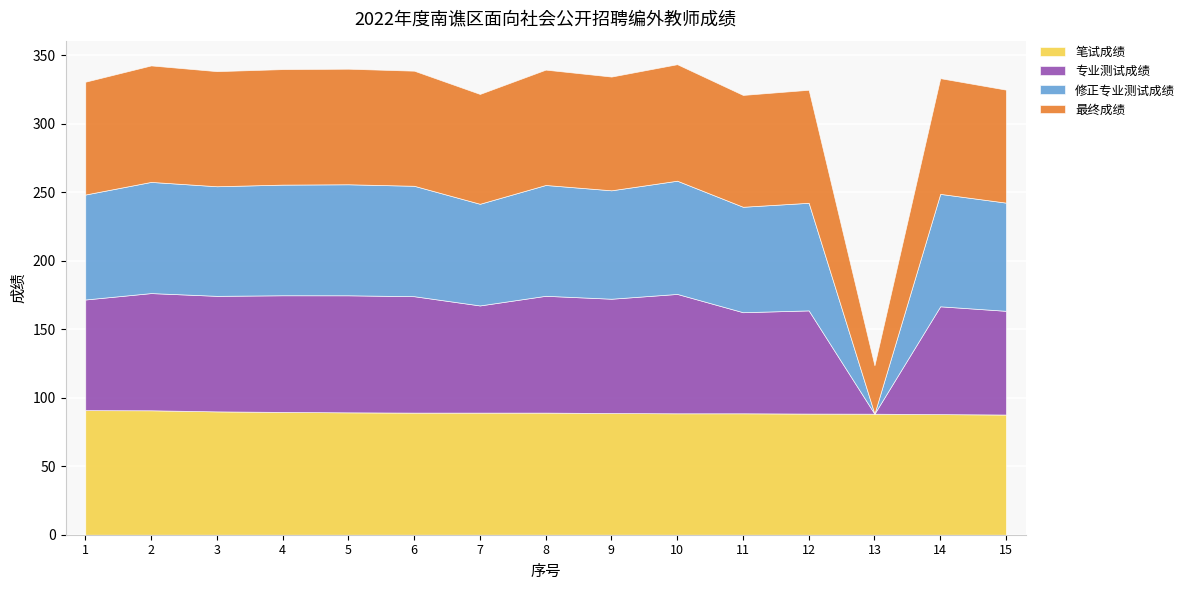

Reading right to left, what are all the values shown in this chart?

笔试成绩: 15=87.7	14=88.0	13=88.3	12=88.4	11=88.6	10=88.6	9=88.8	8=89.1	7=89.1	6=89.1	5=89.3	4=89.6	3=90.0	2=90.8	1=90.9
专业测试成绩: 15=75.7	14=78.7	13=0.0	12=75.3	11=73.8	10=87.1	9=83.4	8=85.2	7=78.2	6=84.9	5=85.4	4=85.1	3=84.3	2=85.5	1=80.7
修正专业测试成绩: 15=78.9	14=82.0	13=0.0	12=78.5	11=76.9	10=82.6	9=79.1	8=80.9	7=74.2	6=80.6	5=81.0	4=80.7	3=80.0	2=81.1	1=76.6
最终成绩: 15=82.4	14=84.4	13=35.3	12=82.5	11=81.6	10=85.0	9=83.0	8=84.2	7=80.2	6=84.0	5=84.3	4=84.3	3=84.0	2=85.0	1=82.3